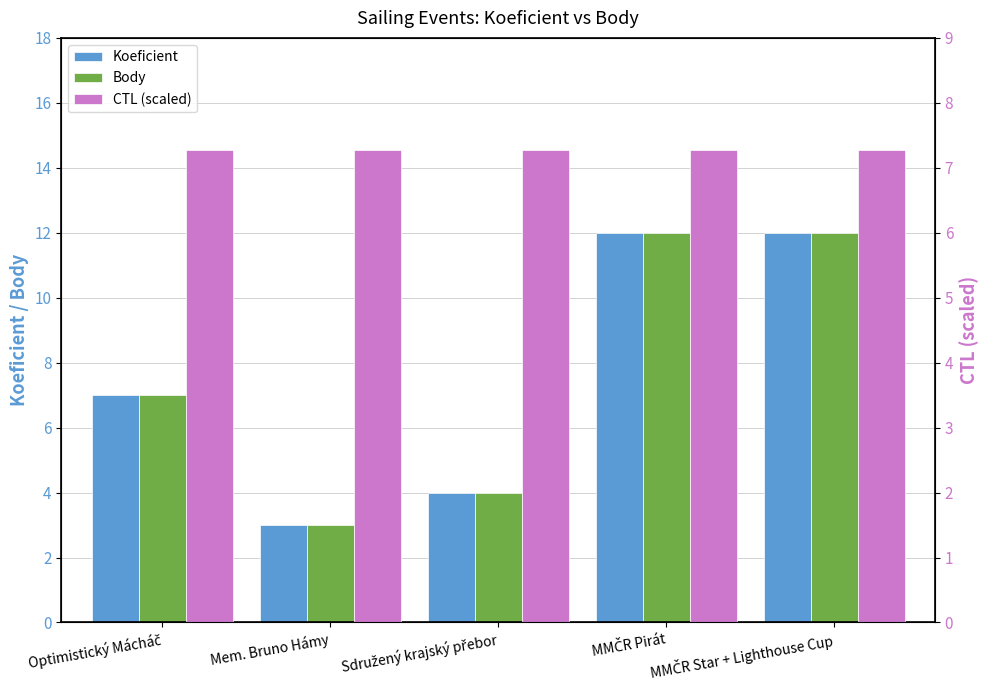

What is the minimum value for CTL (scaled)?

7.3